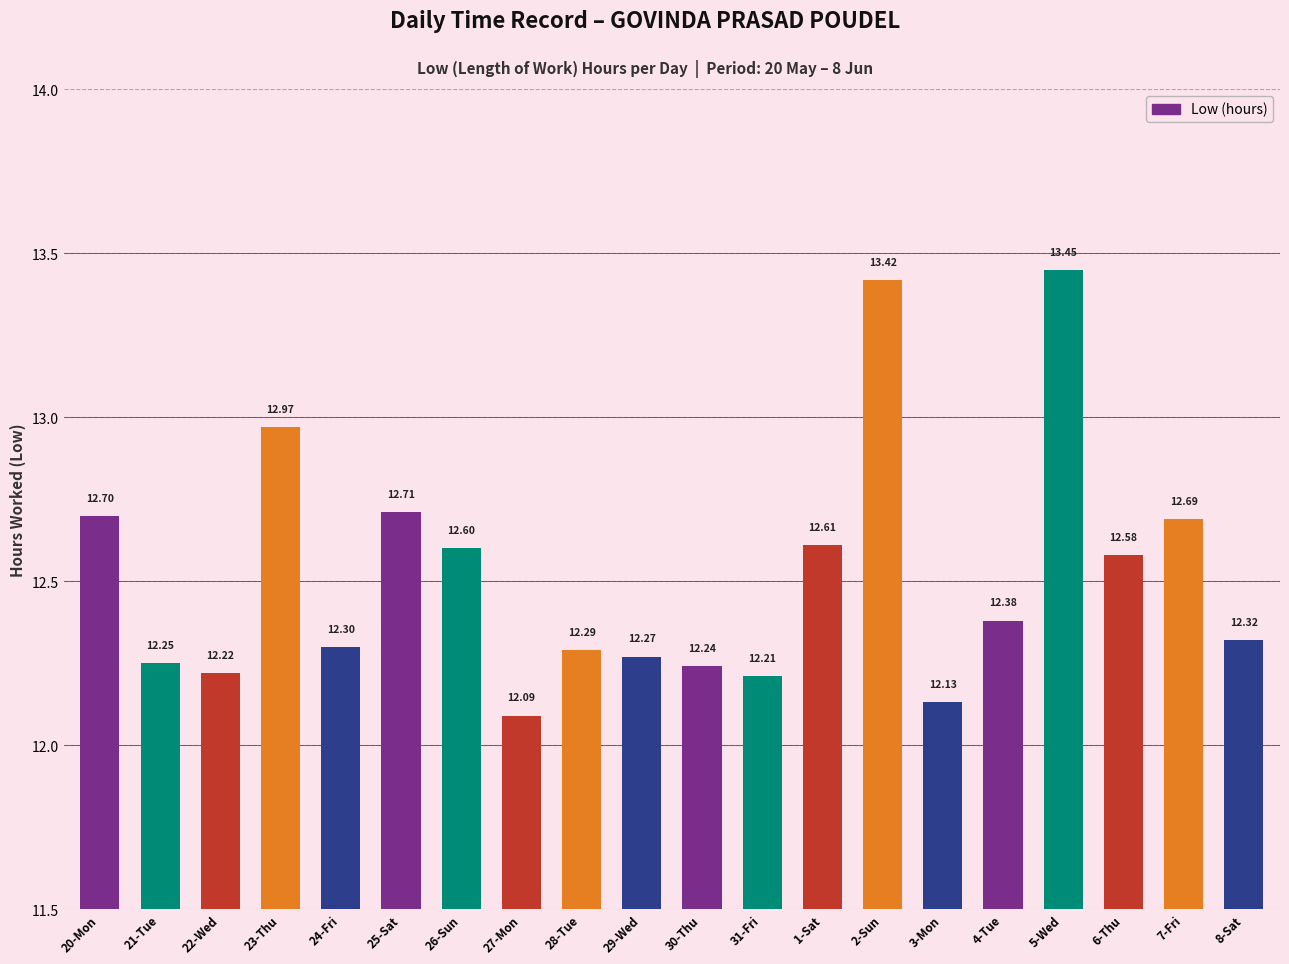

What is the difference between the maximum and minimum values?

1.4